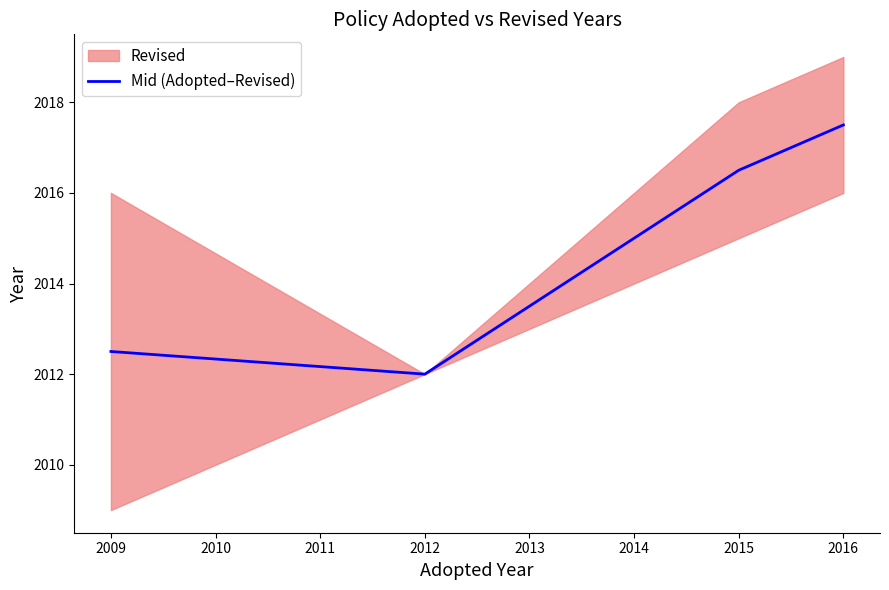

At which label does Mid (Adopted–Revised) reach its minimum?

2012